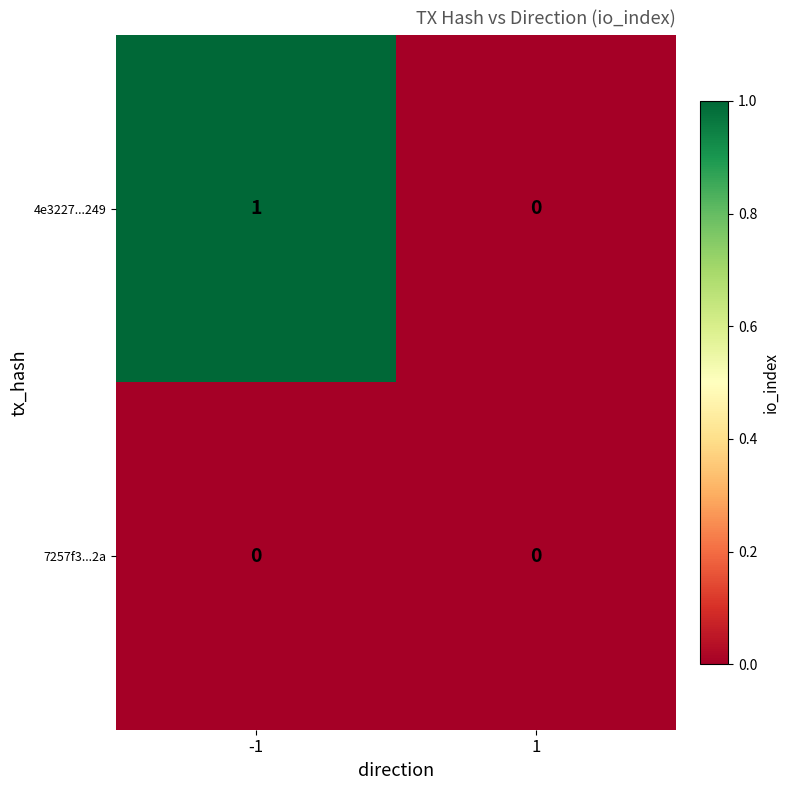

What is the difference between the highest and lowest values at -1?

1